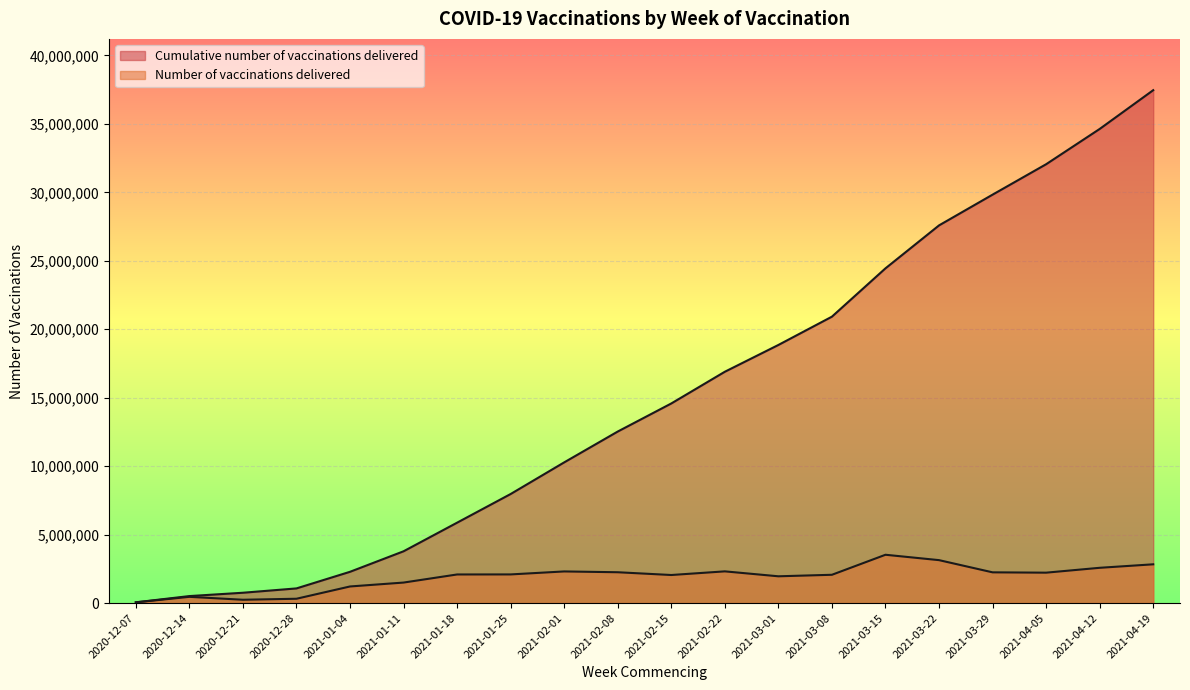

True or false: Number of vaccinations delivered has a value of 929395 at 2021-04-05.

False